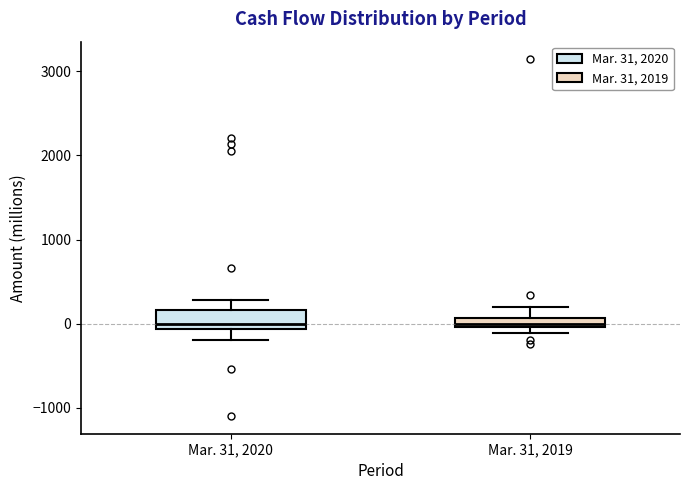

Where does the upper whisker of the box for Mar. 31, 2019 end on the y-axis? The values are not printed on the chart, so give them approximately, as read against the axis.

200